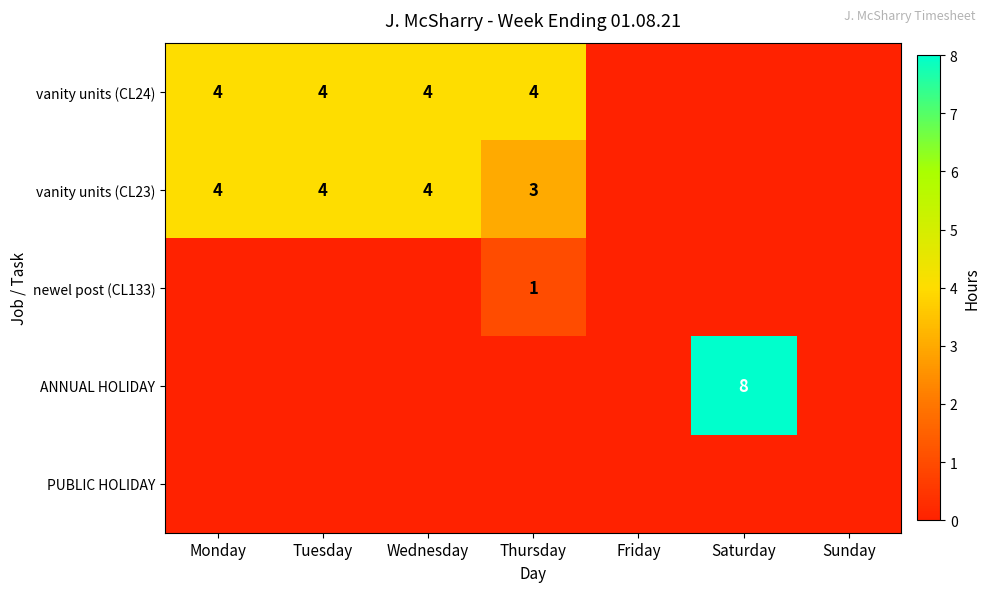

True or false: ANNUAL HOLIDAY has a value of 2 at Saturday.

False